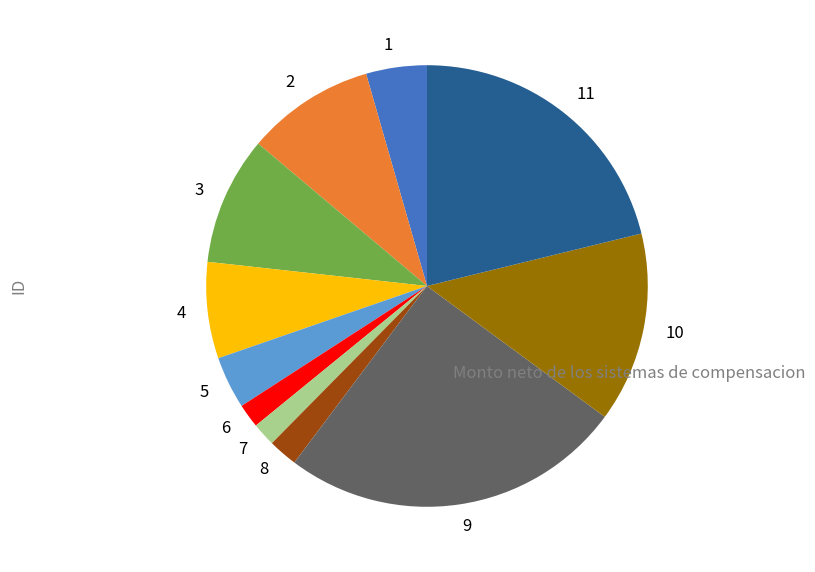

Is it true that 9 is 25% of the pie?

True